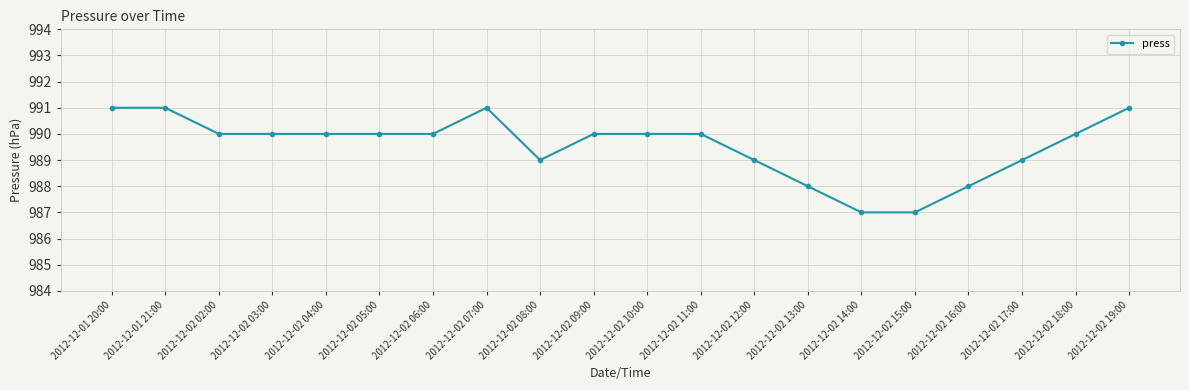

What is the change in value from 2012-12-01 21:00 to 2012-12-02 15:00?

-4